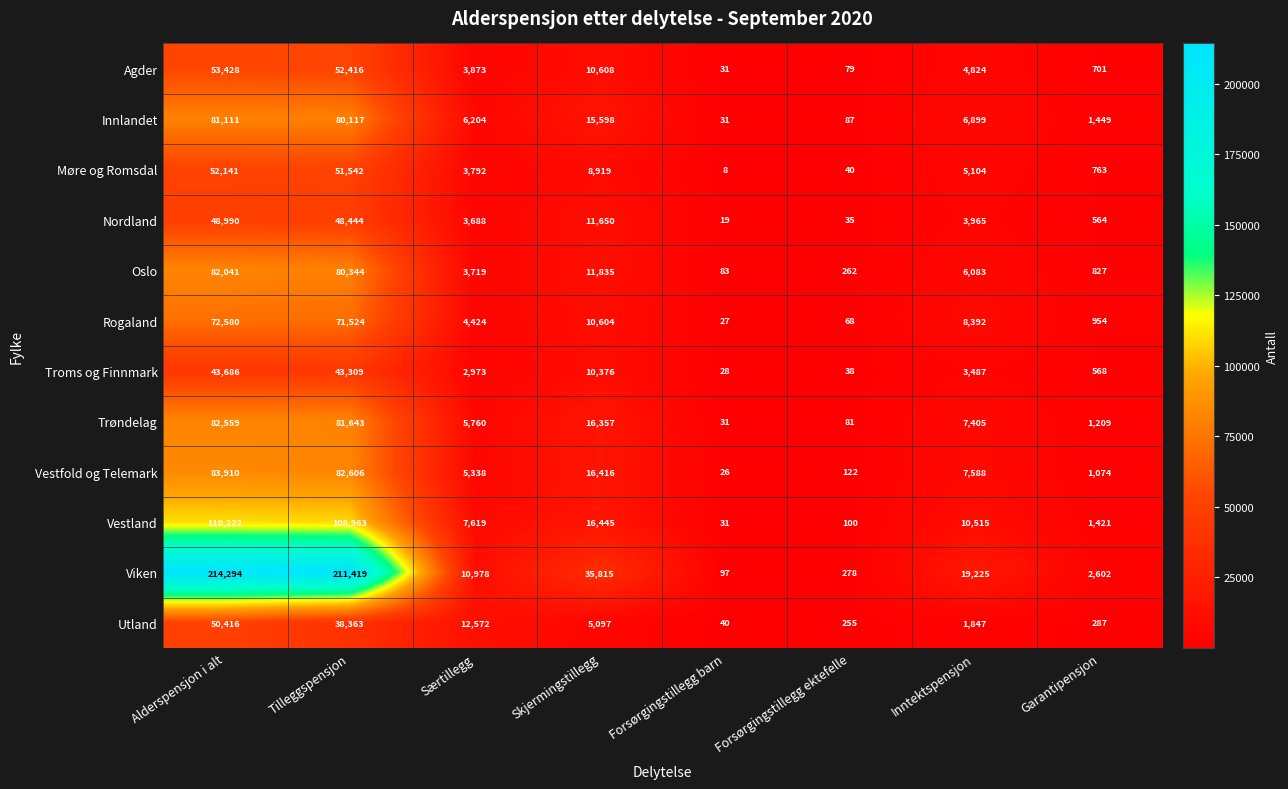

Which label corresponds to the largest value in the chart?

Alderspensjon i alt